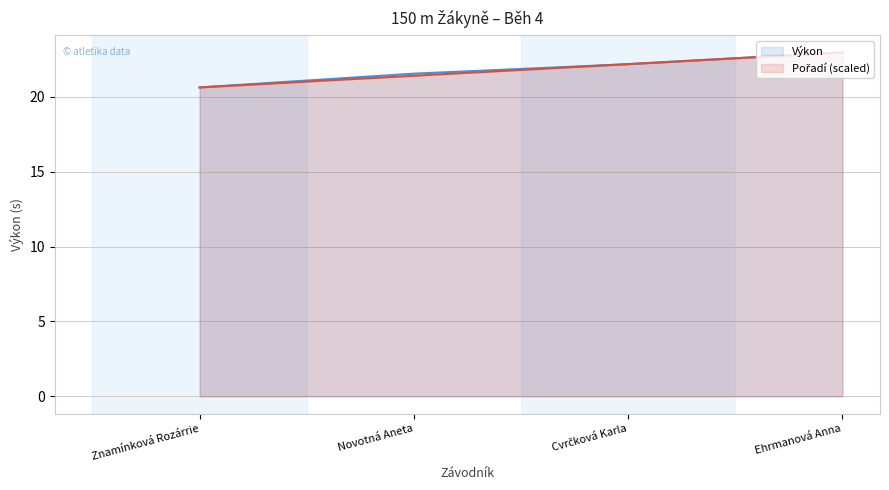

After their last crossing, which series has the higher values: Pořadí (scaled) or Výkon?

Pořadí (scaled)